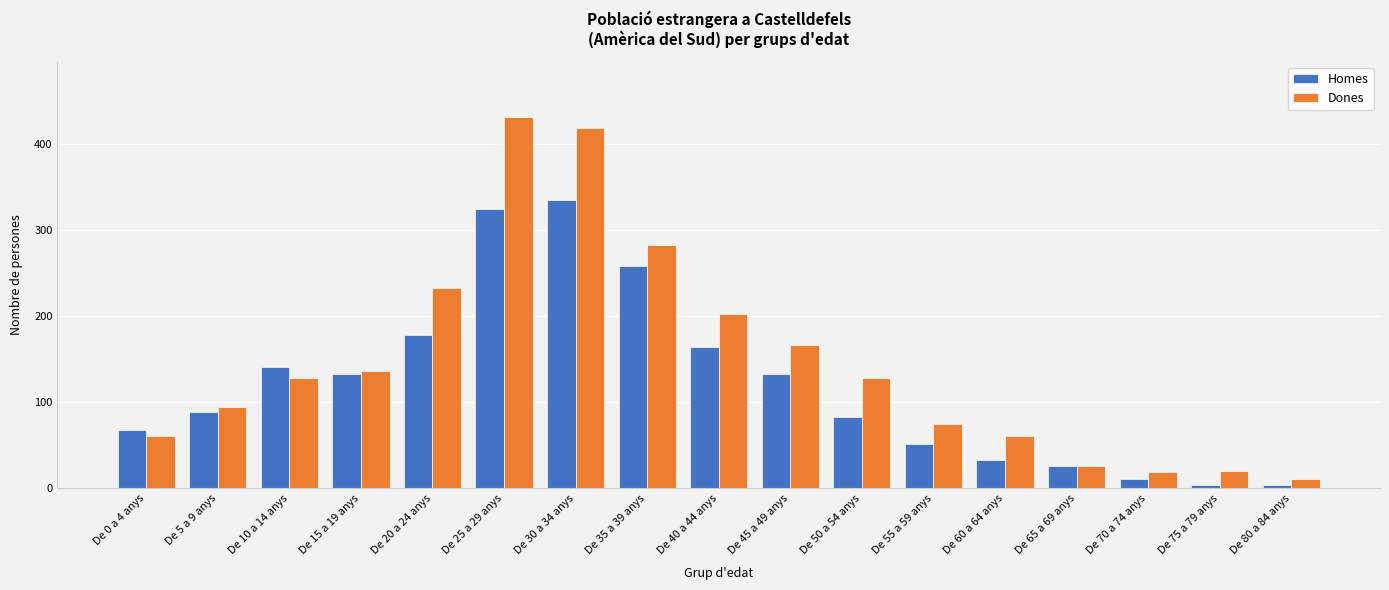

What is the difference between the Dones values at De 35 a 39 anys and De 80 a 84 anys?

273